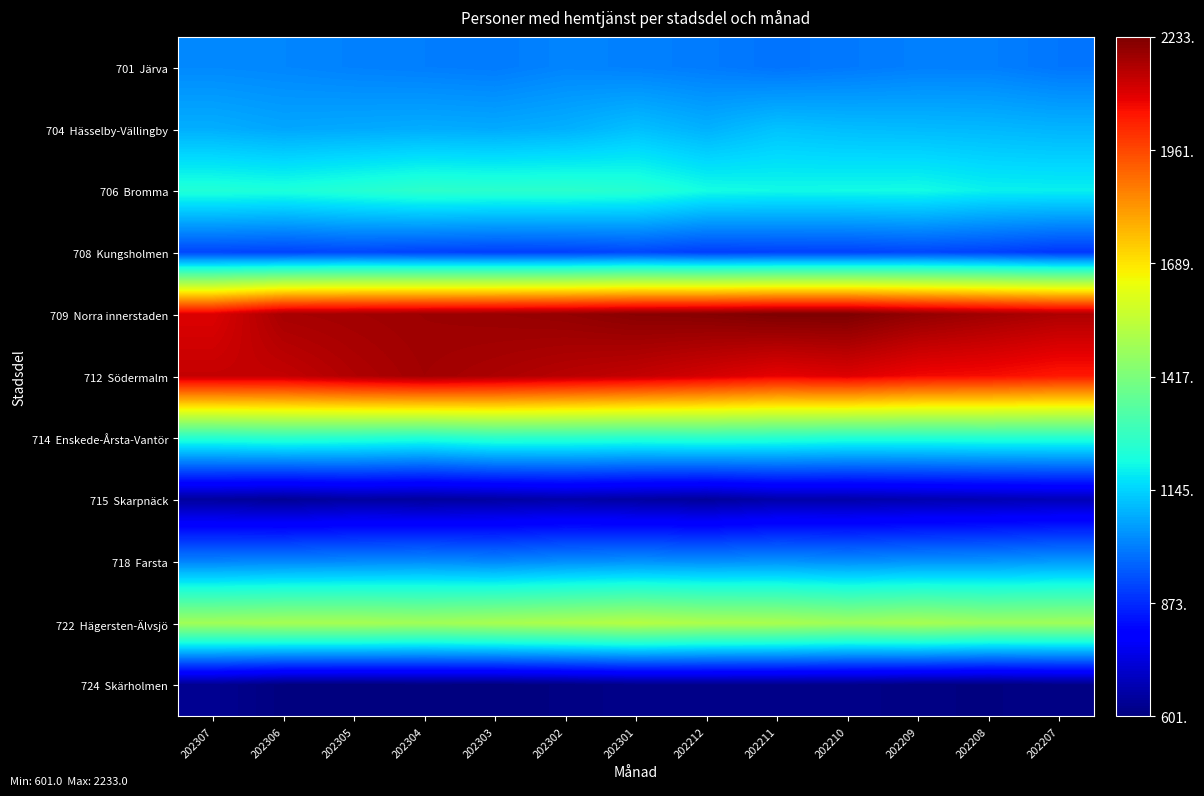

At how many categories does at least one series exceed 1384?

13